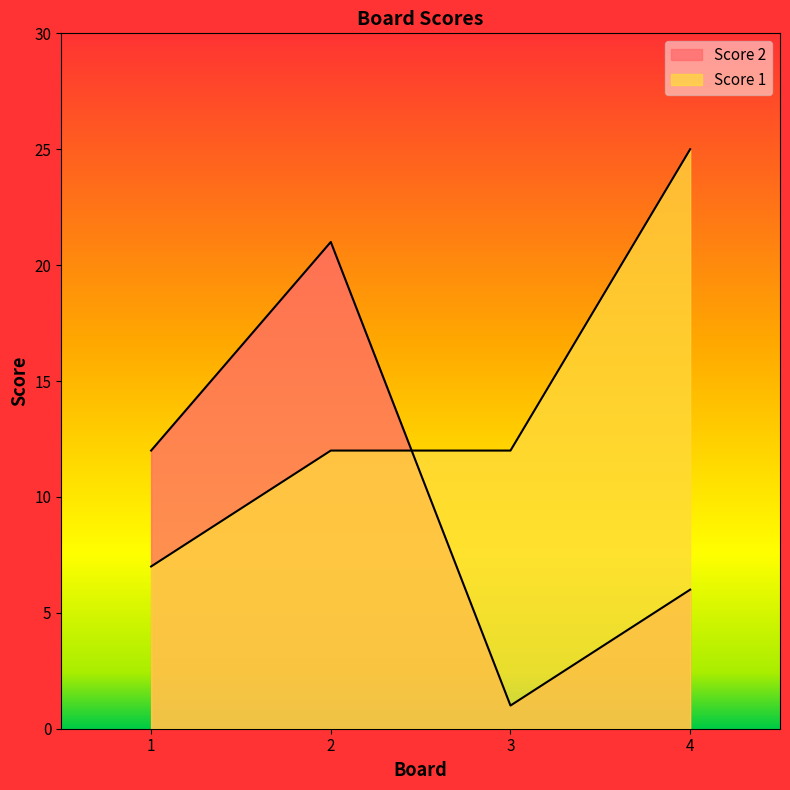

At which label is Score 1 closest to 16?

2